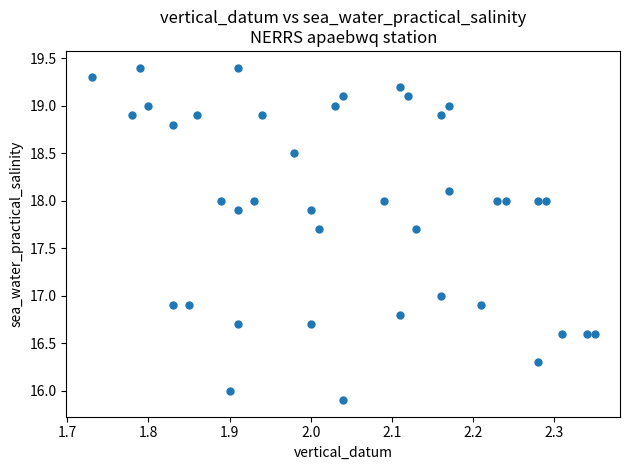

What is the range of Y values (max minus min)?

3.5